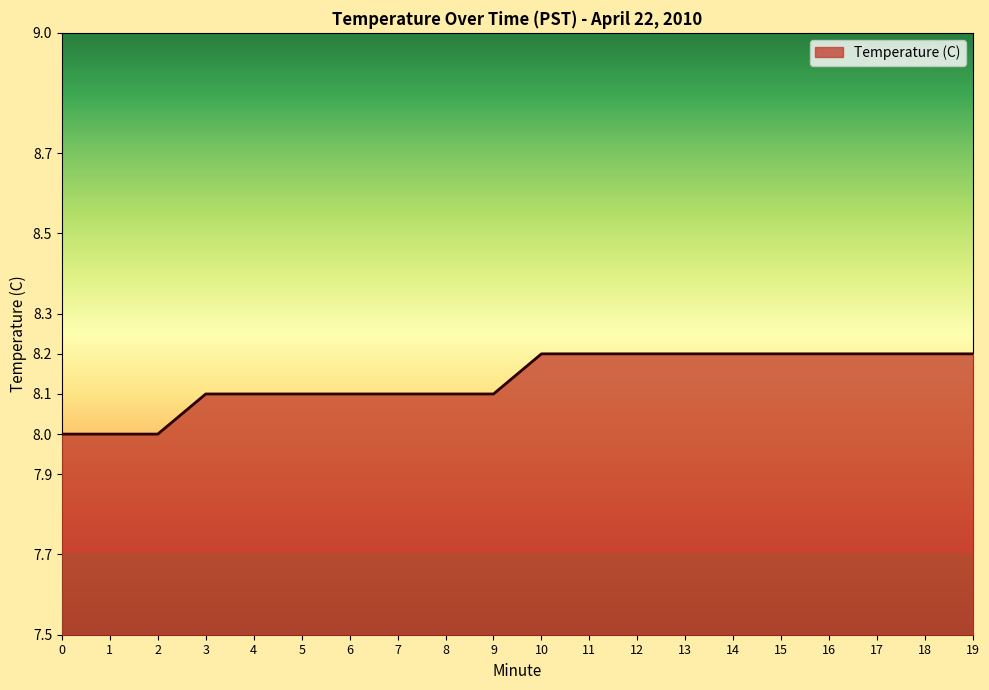

The value at 14 is 8.2. True or false?

True